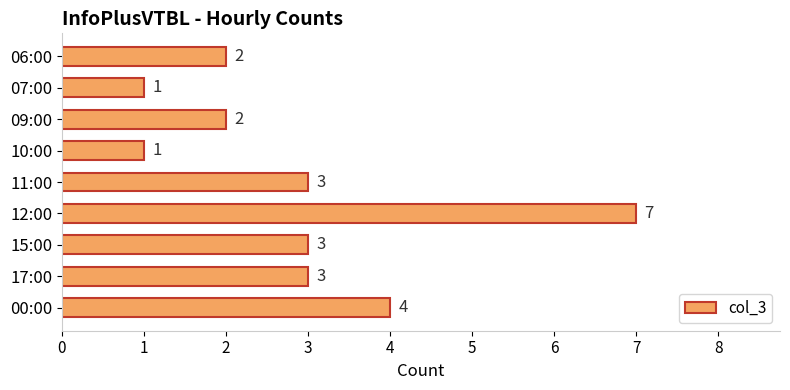

The value at 09:00 is 1. True or false?

False